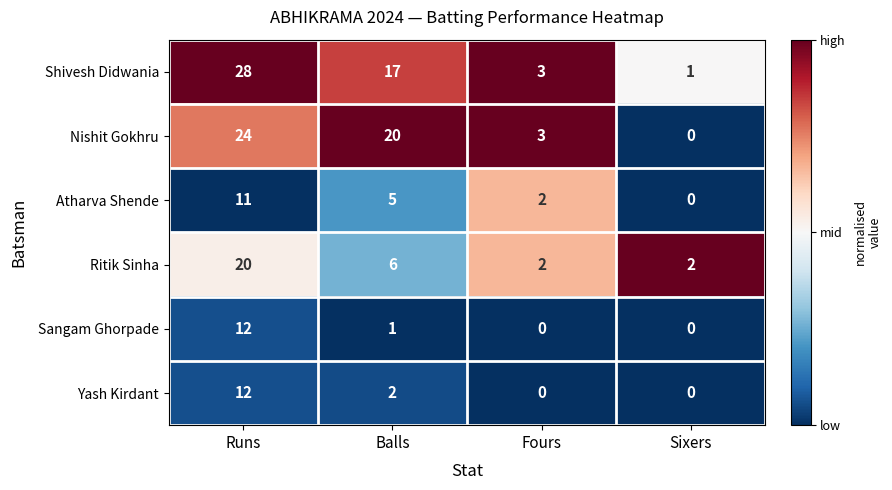

True or false: Ritik Sinha has a value of 2 at Balls.

False